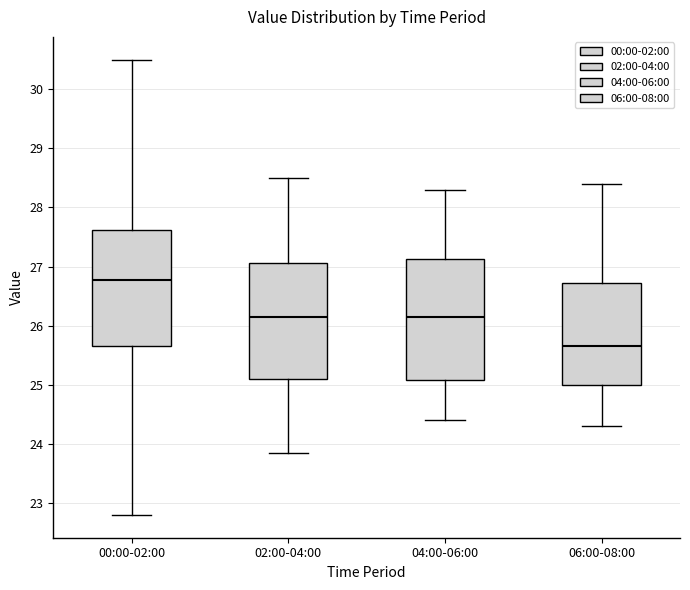

Reading left to right, transcribe this box plot: for each box, give where its median line is, the range the box spans, and where its two whiskers end, as read against the y-axis. The values are not printed on the chart, so give them approximately, as read against the axis.

00:00-02:00: median 26.8, box 25.7 to 27.6, whiskers 22.8 to 30.5
02:00-04:00: median 26.2, box 25.1 to 27.1, whiskers 23.9 to 28.5
04:00-06:00: median 26.2, box 25.1 to 27.1, whiskers 24.4 to 28.3
06:00-08:00: median 25.7, box 25.0 to 26.7, whiskers 24.3 to 28.4